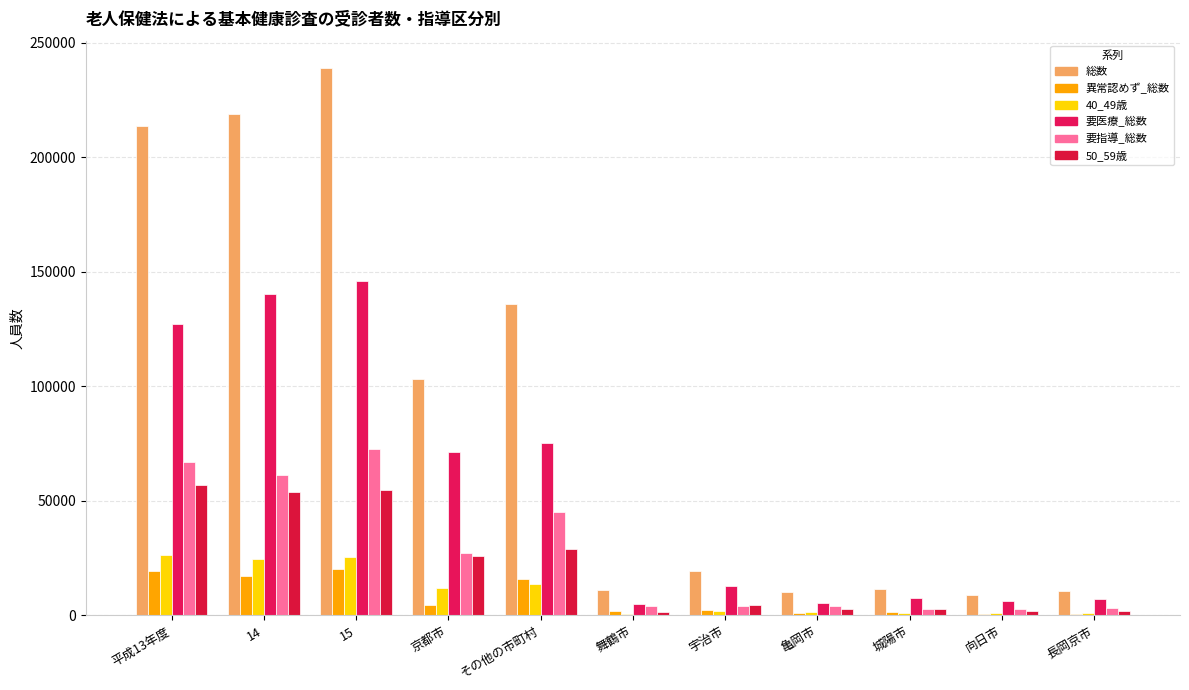

Reading left to right, what are all the values shown in this chart?

総数: 平成13年度=213542	14=218604	15=238878	京都市=102997	その他の市町村=135881	舞鶴市=11184	宇治市=19184	亀岡市=10339	城陽市=11658	向日市=9056	長岡京市=10598
異常認めず_総数: 平成13年度=19416	14=17337	15=20321	京都市=4509	その他の市町村=15812	舞鶴市=1984	宇治市=2404	亀岡市=1096	城陽市=1483	向日市=427	長岡京市=463
40_49歳: 平成13年度=26167	14=24495	15=25232	京都市=11748	その他の市町村=13484	舞鶴市=699	宇治市=1704	亀岡市=1427	城陽市=852	向日市=896	長岡京市=869
要医療_総数: 平成13年度=127057	14=140184	15=146095	京都市=71110	その他の市町村=74985	舞鶴市=5009	宇治市=12923	亀岡市=5383	城陽市=7439	向日市=6053	長岡京市=7138
要指導_総数: 平成13年度=67069	14=61134	15=72474	京都市=27378	その他の市町村=45096	舞鶴市=4191	宇治市=3857	亀岡市=3860	城陽市=2736	向日市=2576	長岡京市=2997
50_59歳: 平成13年度=56930	14=53985	15=54794	京都市=26082	その他の市町村=28712	舞鶴市=1233	宇治市=4493	亀岡市=2742	城陽市=2845	向日市=1959	長岡京市=2012